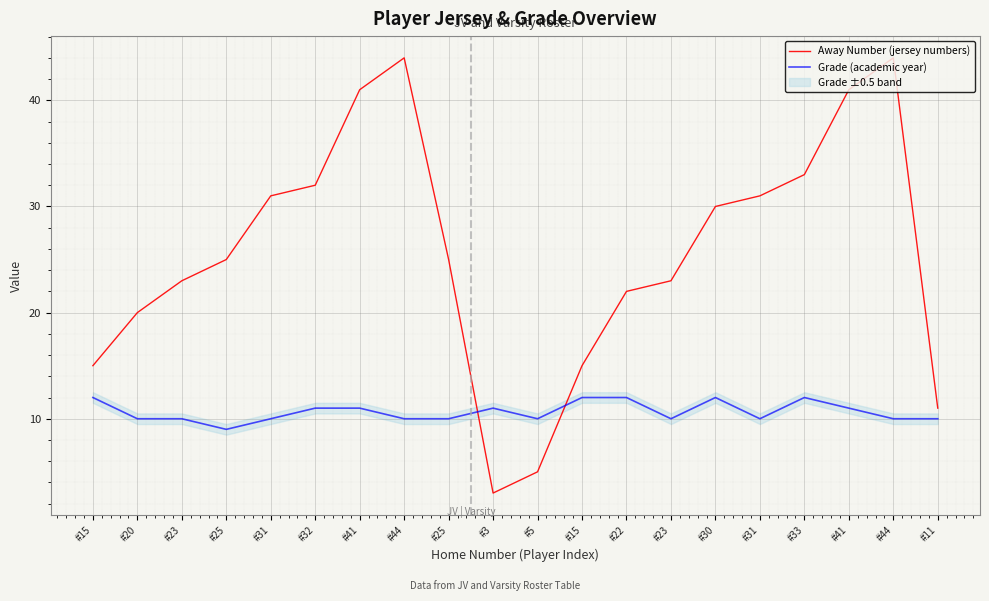

After their last crossing, which series has the higher values: Away Number (jersey numbers) or Grade (academic year)?

Away Number (jersey numbers)